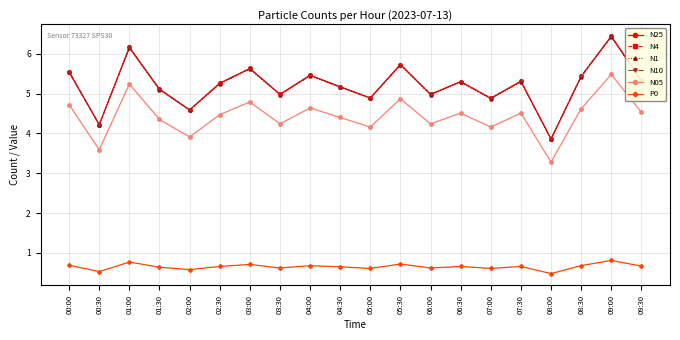

Is the value of N25 at 02:30 greater than the value of P0 at 06:30?

Yes